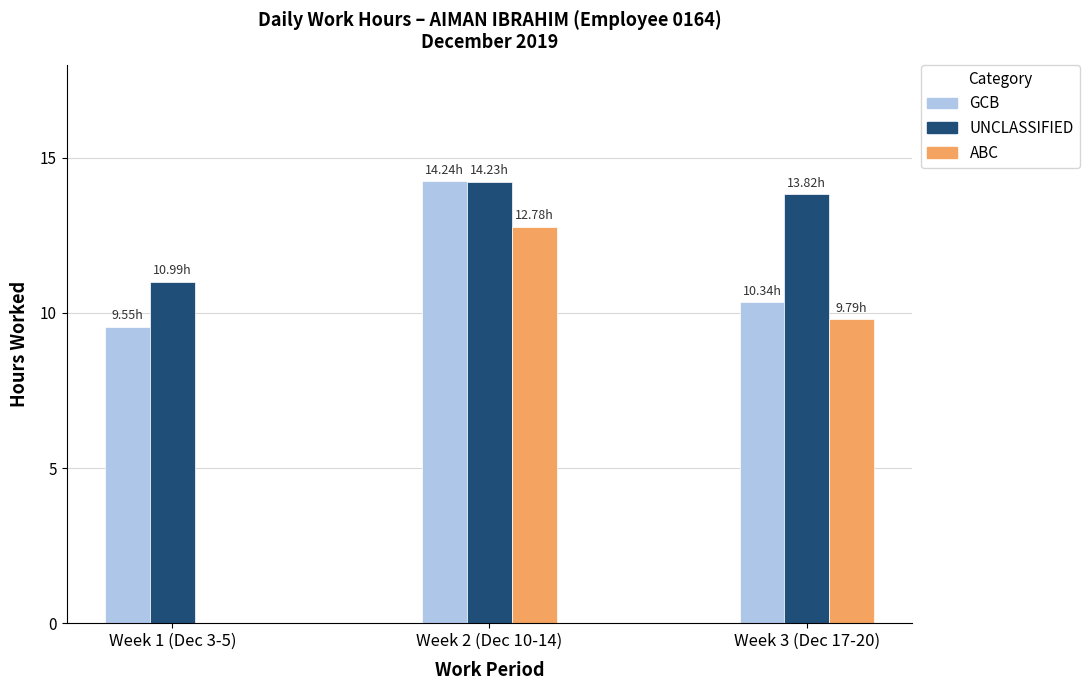

What is the sum of all UNCLASSIFIED values?

39.0